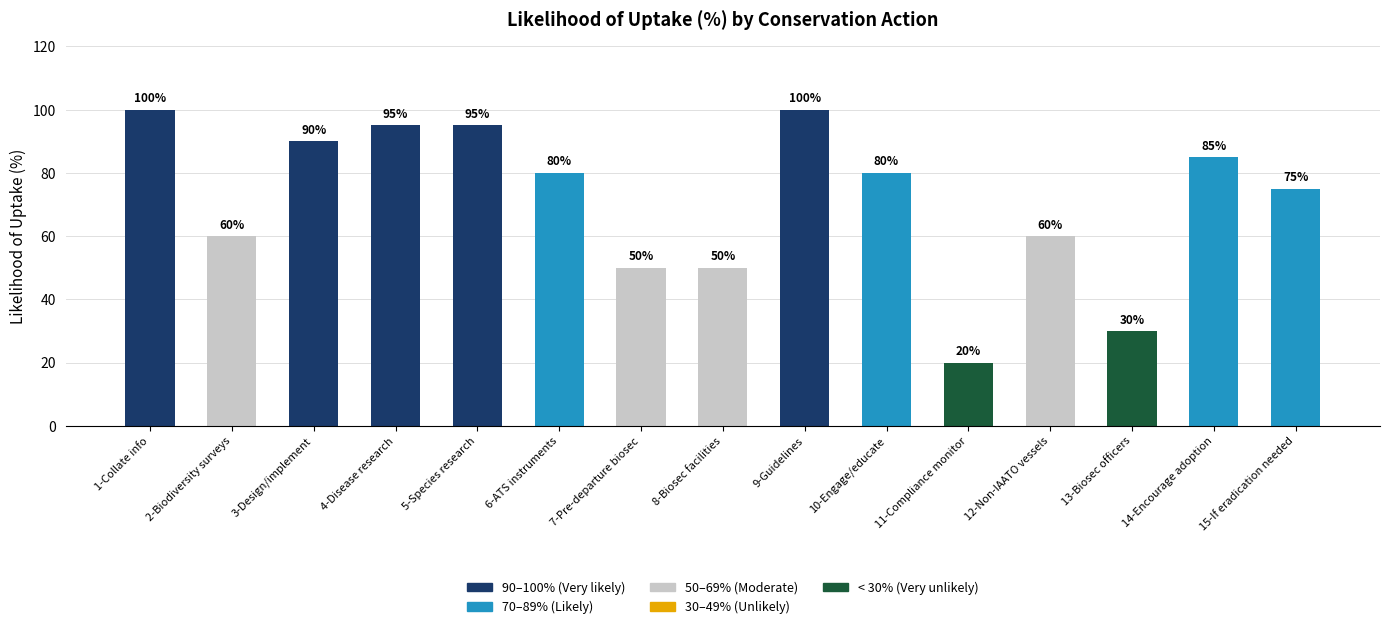

How many data points does each series have?

15